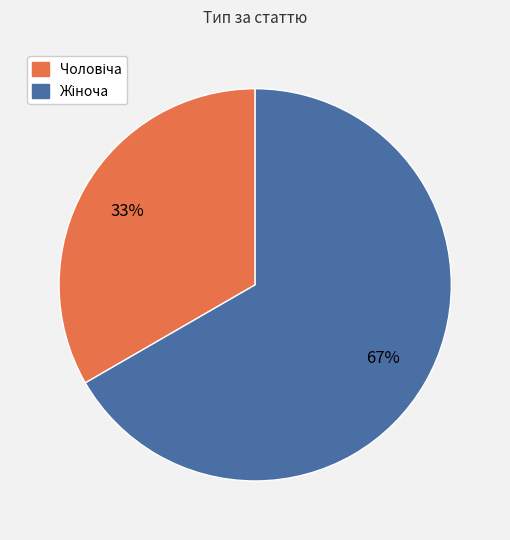

To the nearest percent, what is the average slice percentage?

50%